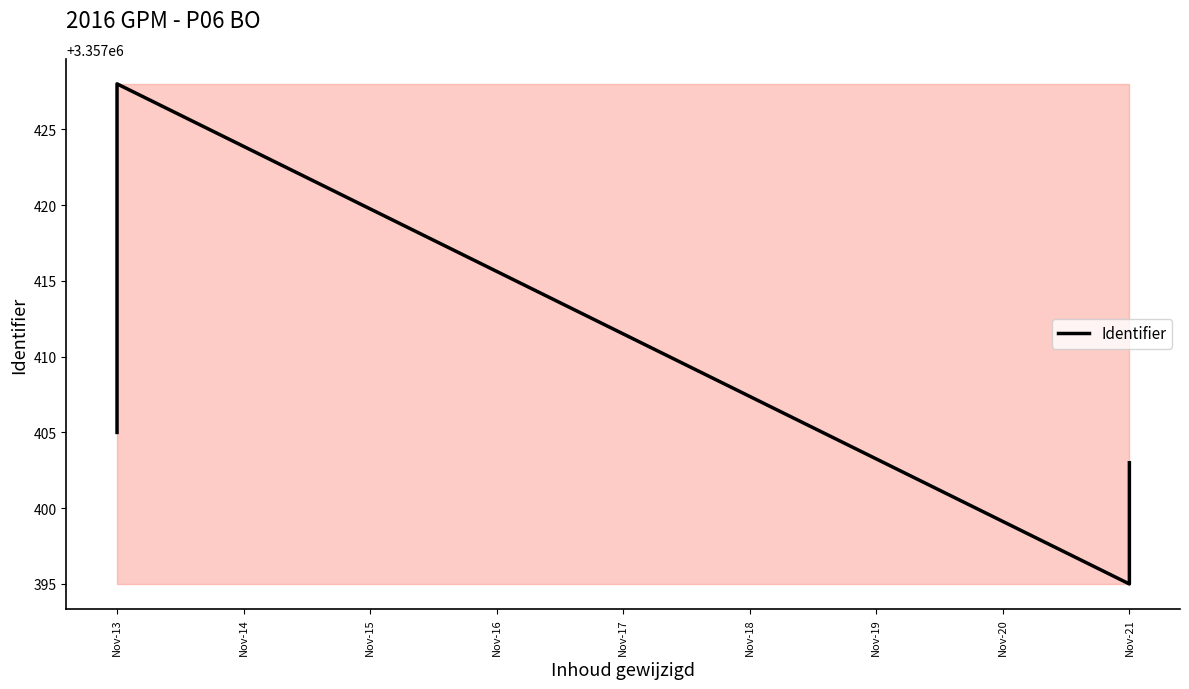

How many interior local peaks (higher than both neighbors) does the data have?

1